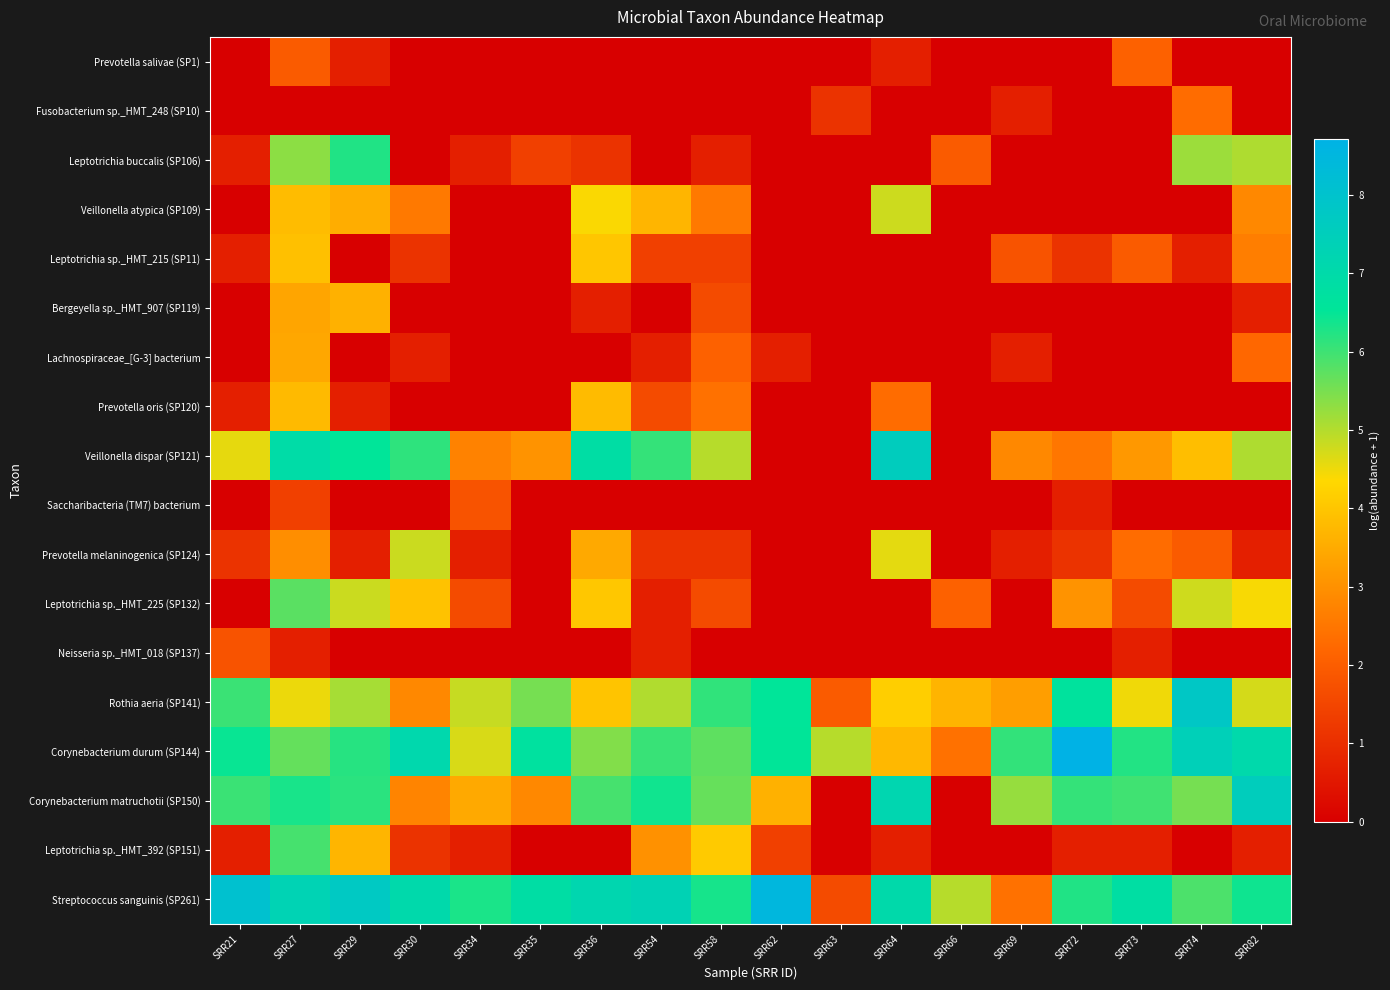

Which category has the lowest value across all series?

SRR21